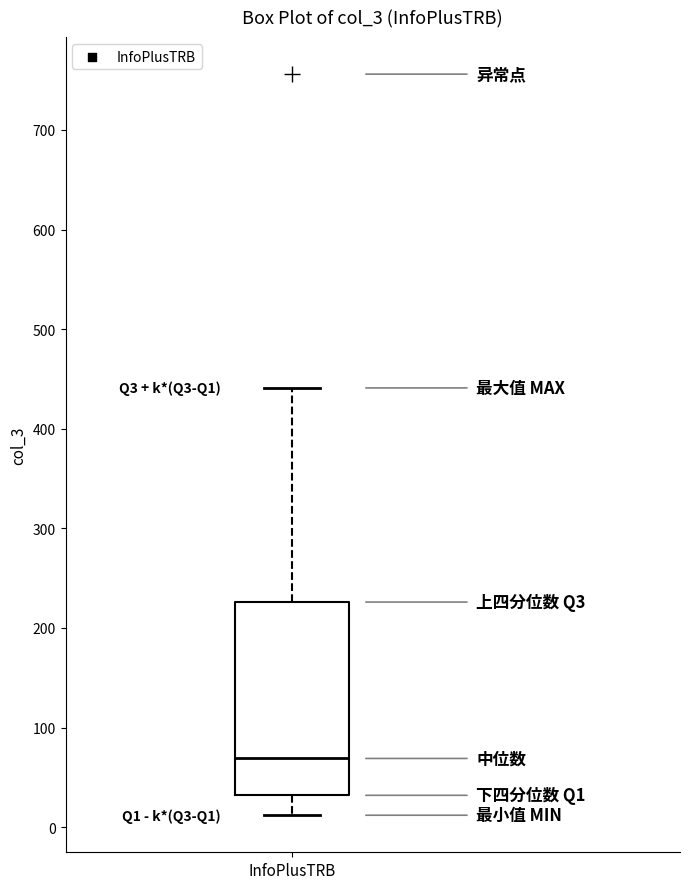

Read this box plot against the y-axis: the position of the median line, the range covered by the box, and the ends of both whiskers. The values are not printed on the chart, so give them approximately, as read against the axis.

median 70, box 30 to 230, whiskers 10 to 440